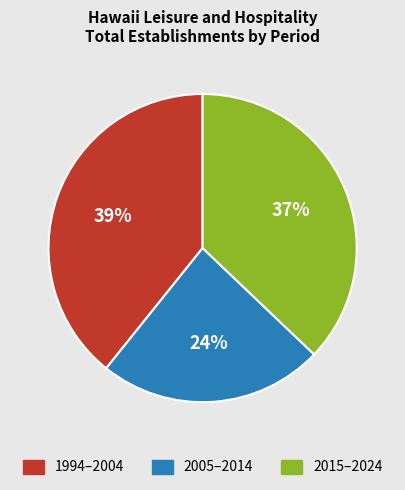

Does any single category account for the majority?

No